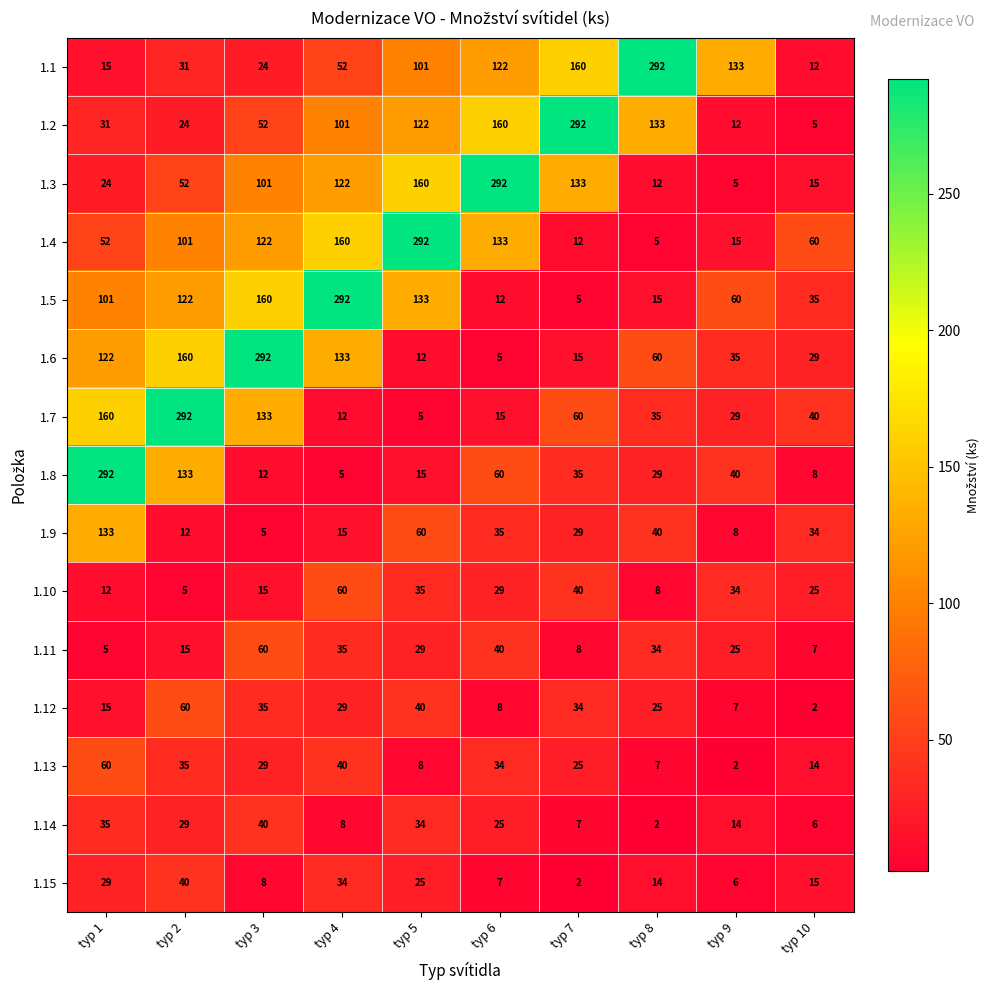

What is the sum of all 1.7 values?

781